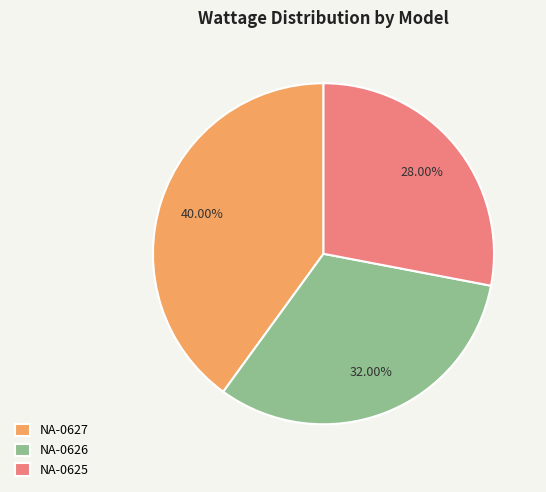

To the nearest percent, what is the difference between the largest and smallest slice percentages?

12%